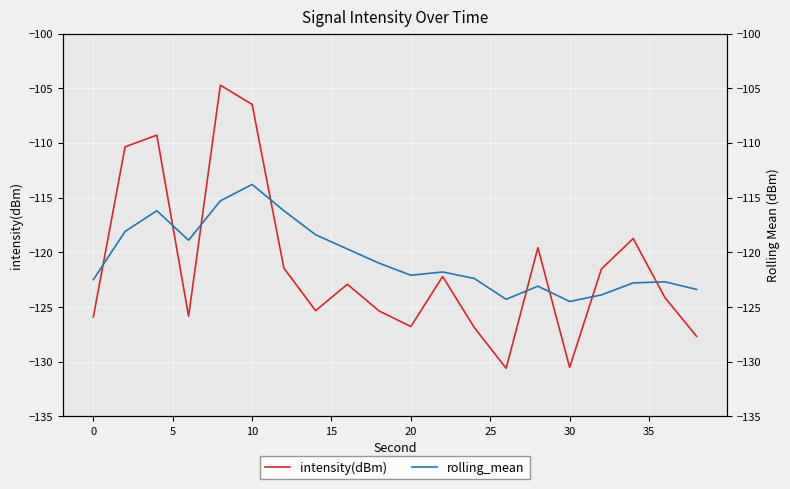

What is the difference between the second highest and minimum values in the rolling_mean series?

9.2